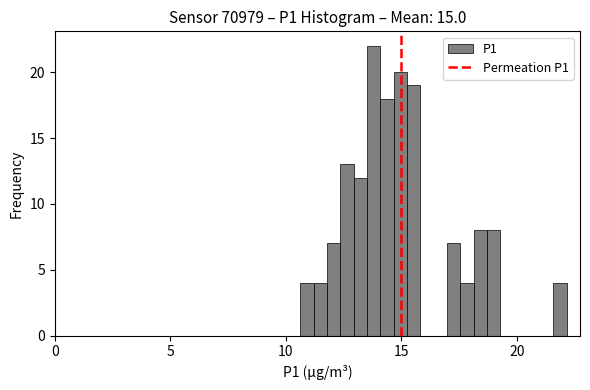

Read against the x-axis, roughly where is the centre of the tallest bar?

14.0